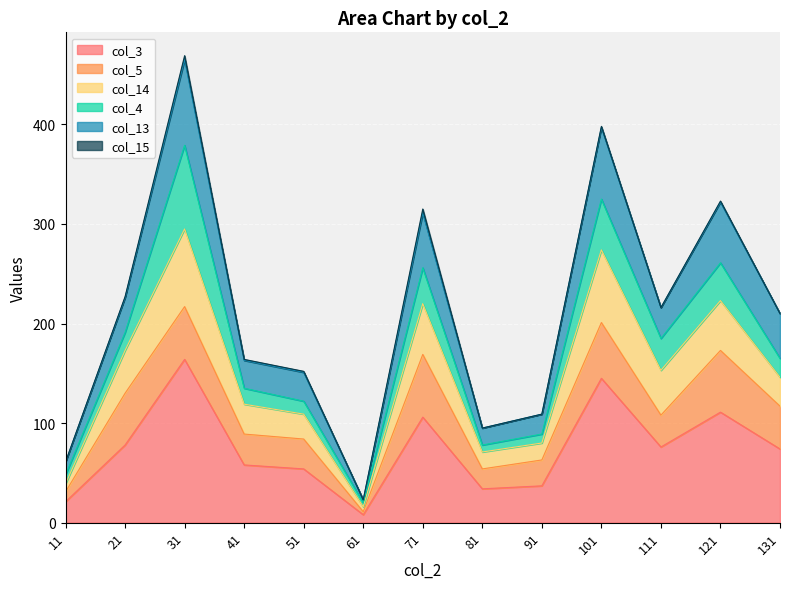

At which category is the sum across all series the highest?

31